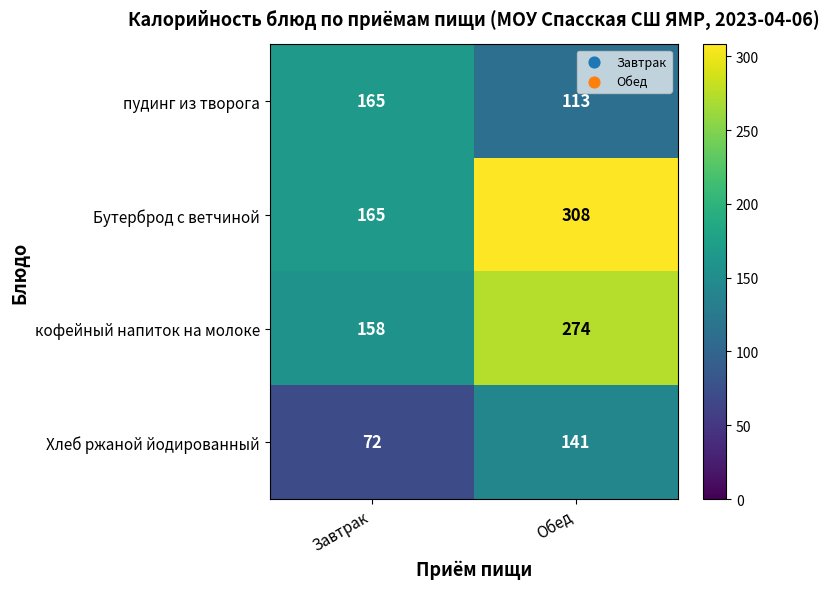

List the series in order of their overall mean, lowest first.

Хлеб ржаной йодированный, пудинг из творога, кофейный напиток на молоке, Бутерброд с ветчиной